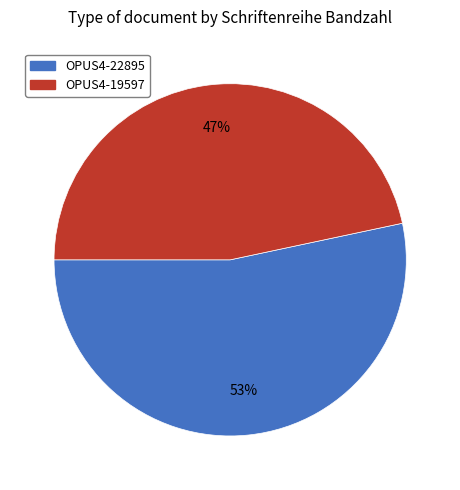

How many slices are in this pie chart?

2